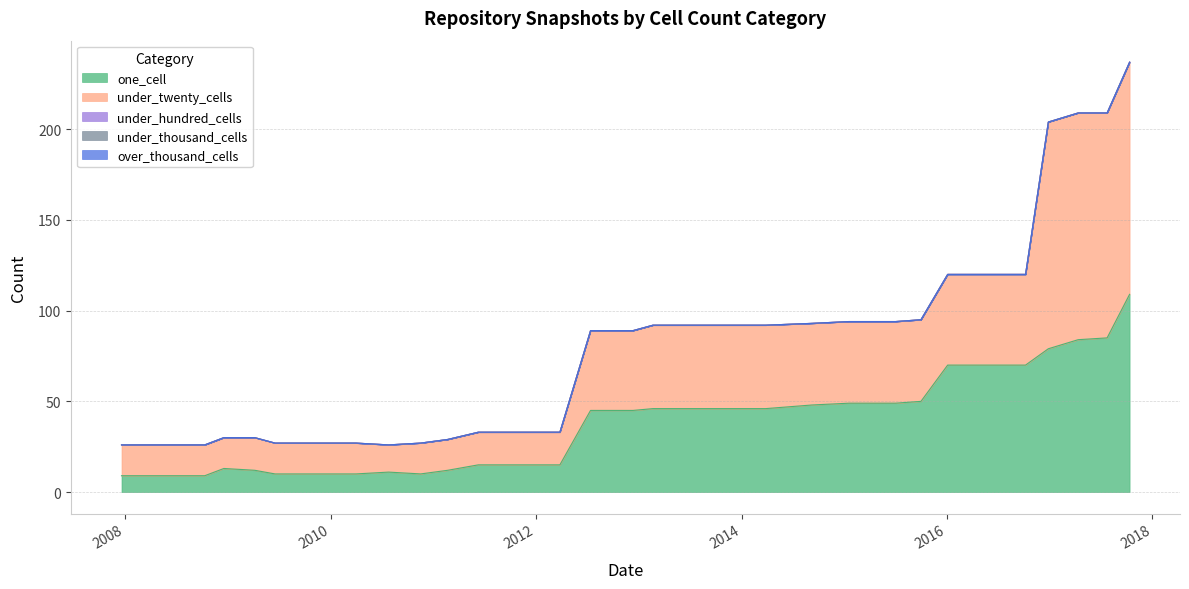

In under_twenty_cells, how many points are lower than both neighbors (excluding endpoints)?

7